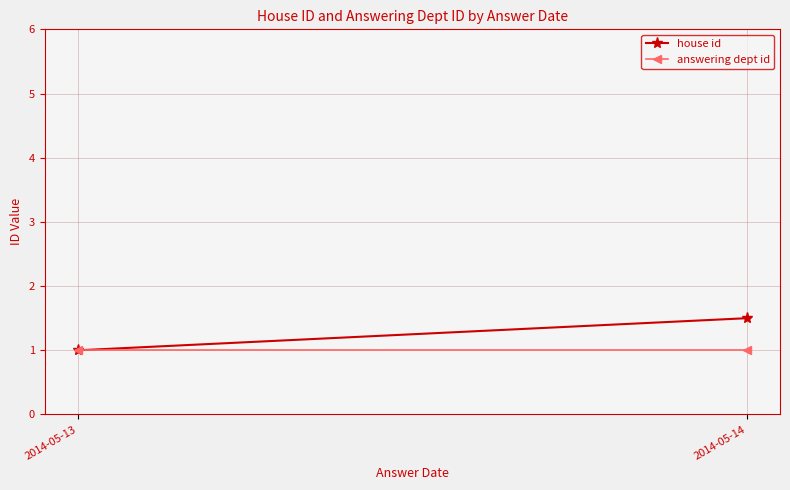

Is the value of answering dept id at 2014-05-13 greater than the value of house id at 2014-05-14?

No